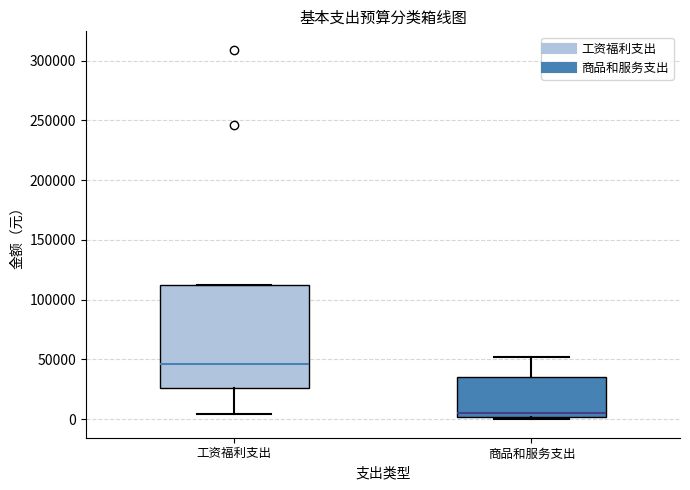

Reading left to right, transcribe this box plot: for each box, give where its median line is, the range the box spans, and where its two whiskers end, as read against the y-axis. The values are not printed on the chart, so give them approximately, as read against the axis.

工资福利支出: median 45000, box 25000 to 115000, whiskers 5000 to 115000
商品和服务支出: median 5000, box 0 to 35000, whiskers 0 (just below the box's lower edge) to 50000